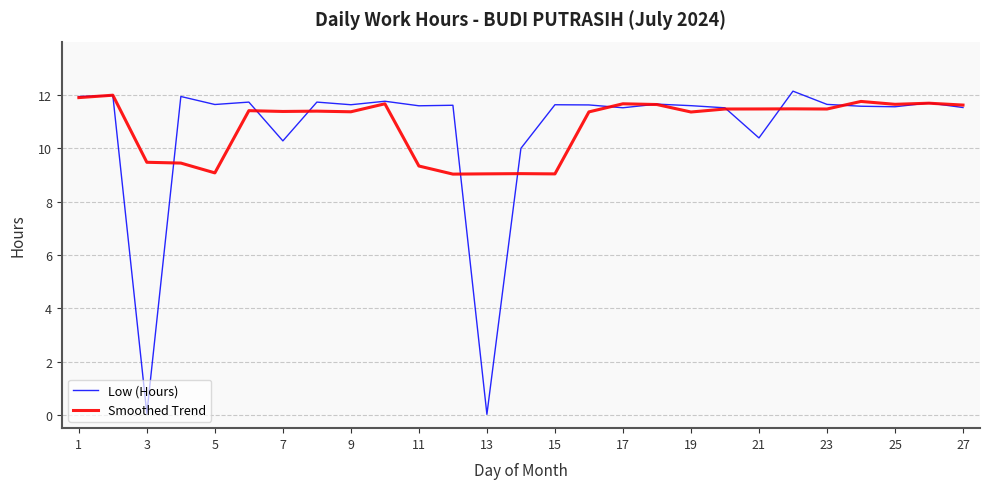

What is the greatest value displayed?

12.1